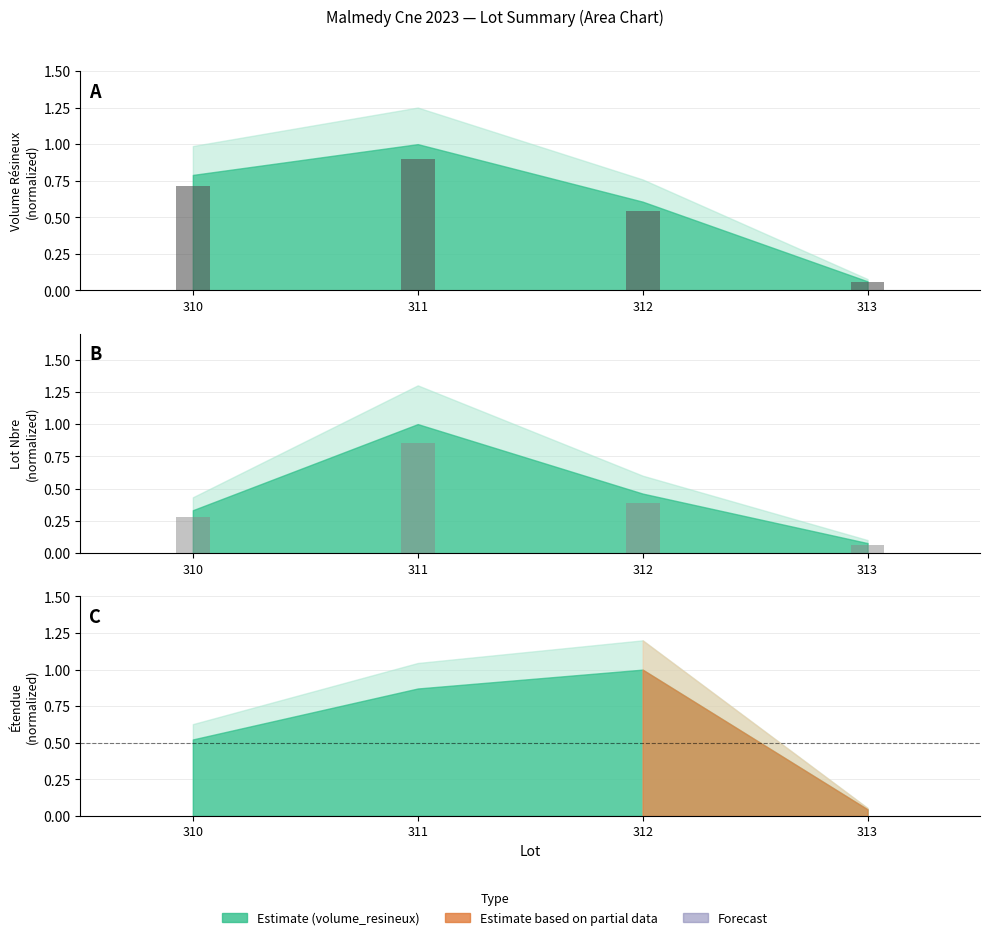

How many groups of bars are there?

4